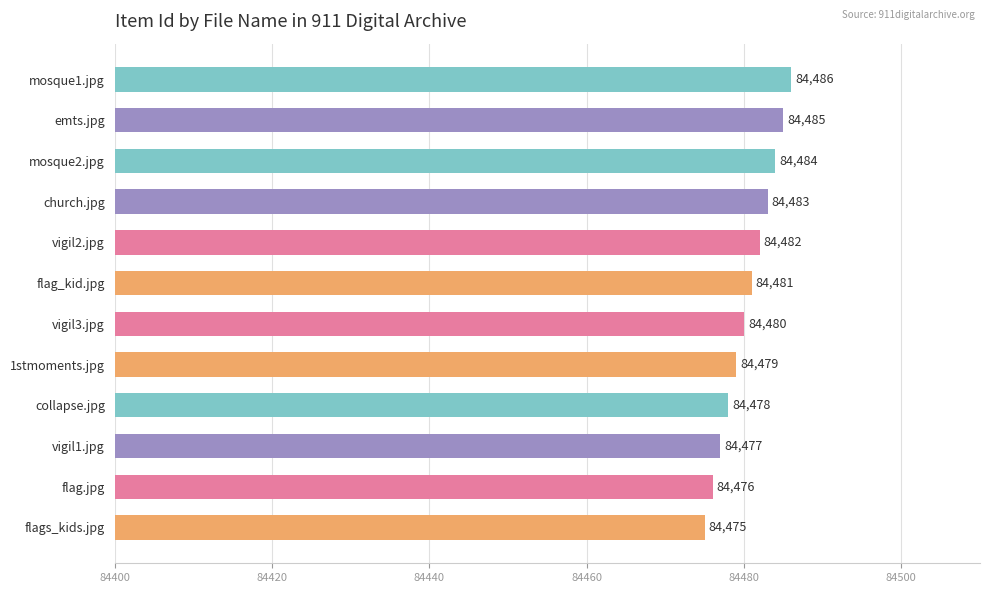

How many values are below 84481?

6